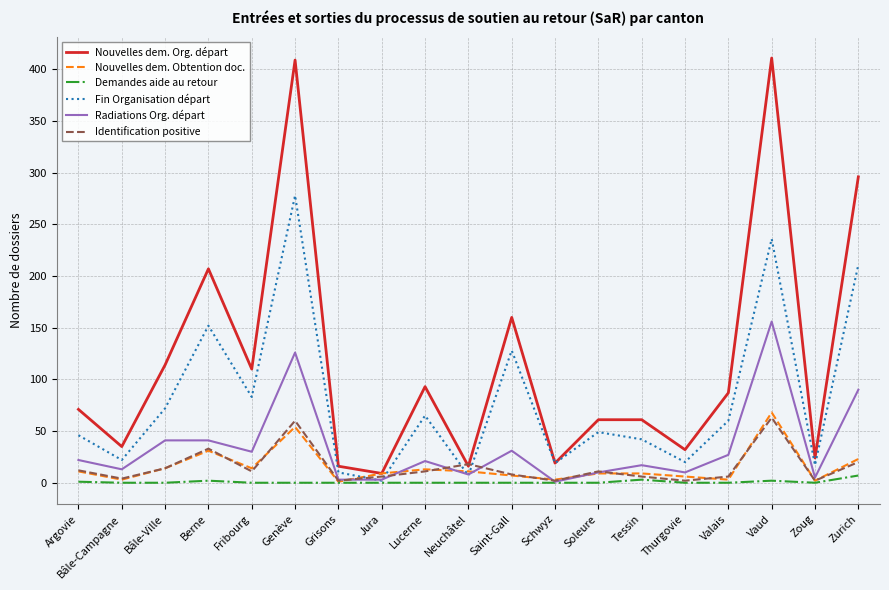

Which series has the largest range (max minus min)?

Nouvelles dem. Org. départ